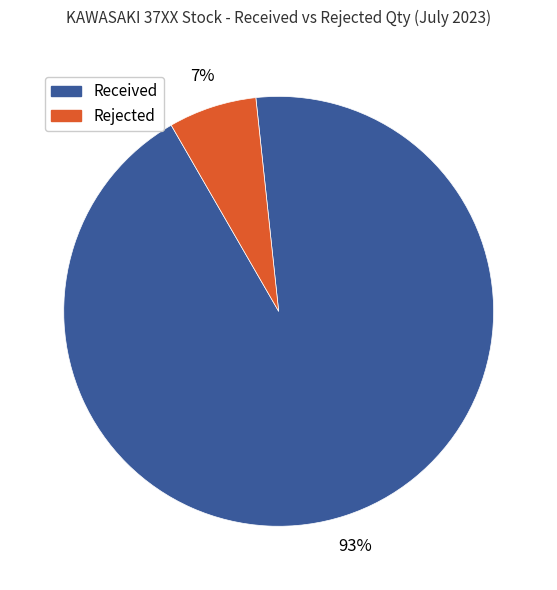

True or false: Received accounts for 86% of the total.

False